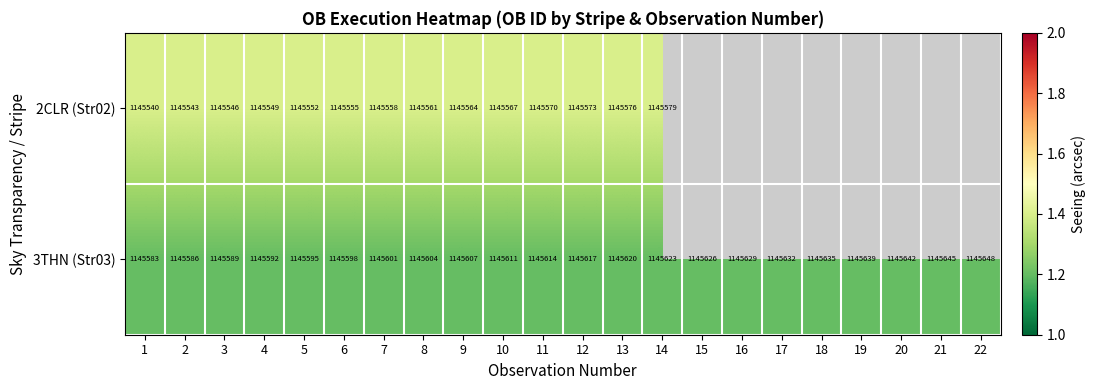

Is it true that 3THN (Str03) equals 0.4 at 8?

False